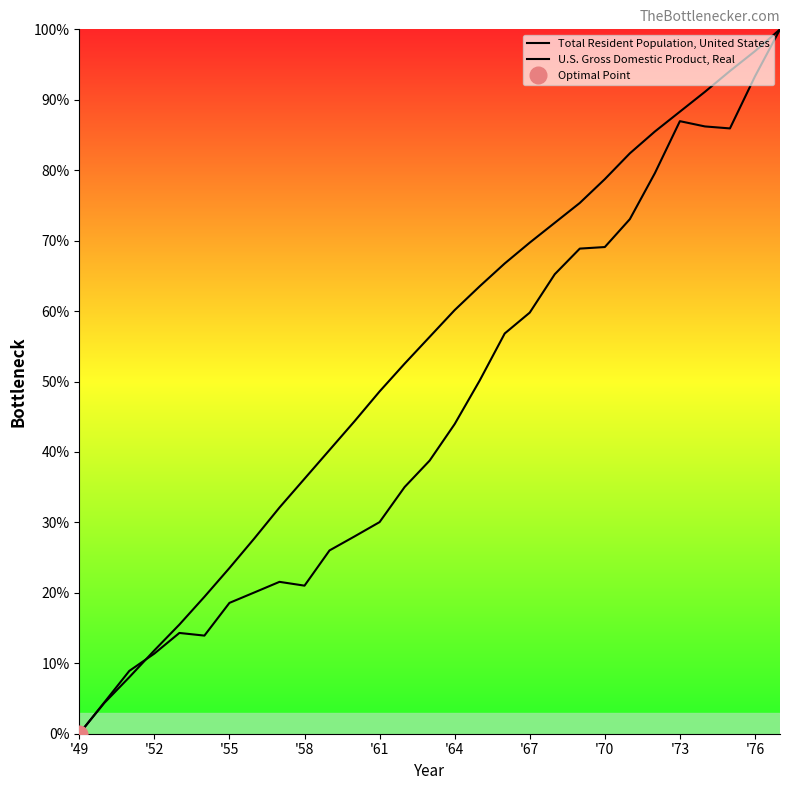

List the series in order of their overall mean, highest first.

Total Resident Population, United States, U.S. Gross Domestic Product, Real